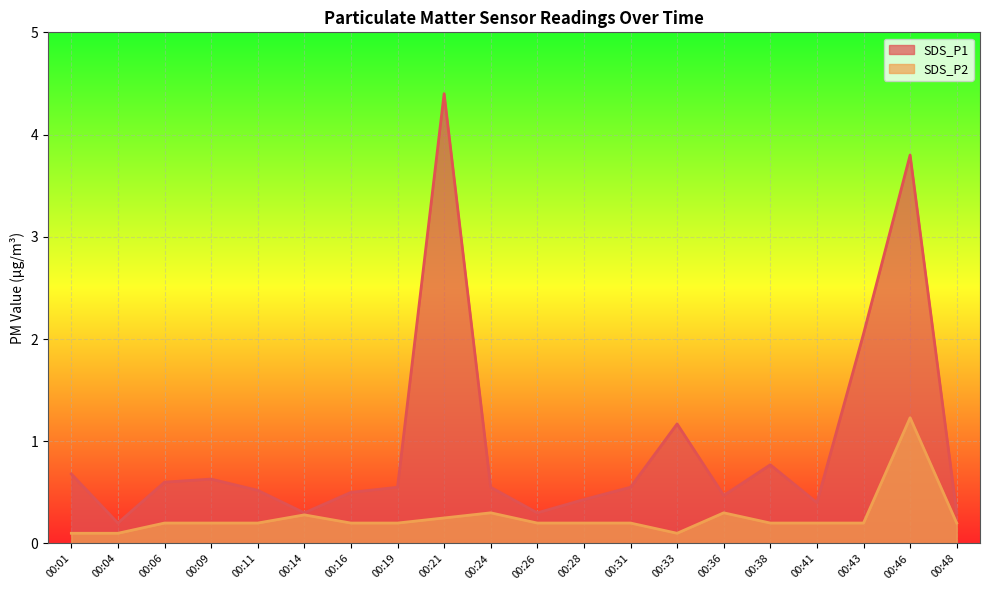

How many lines are shown in the chart?

2